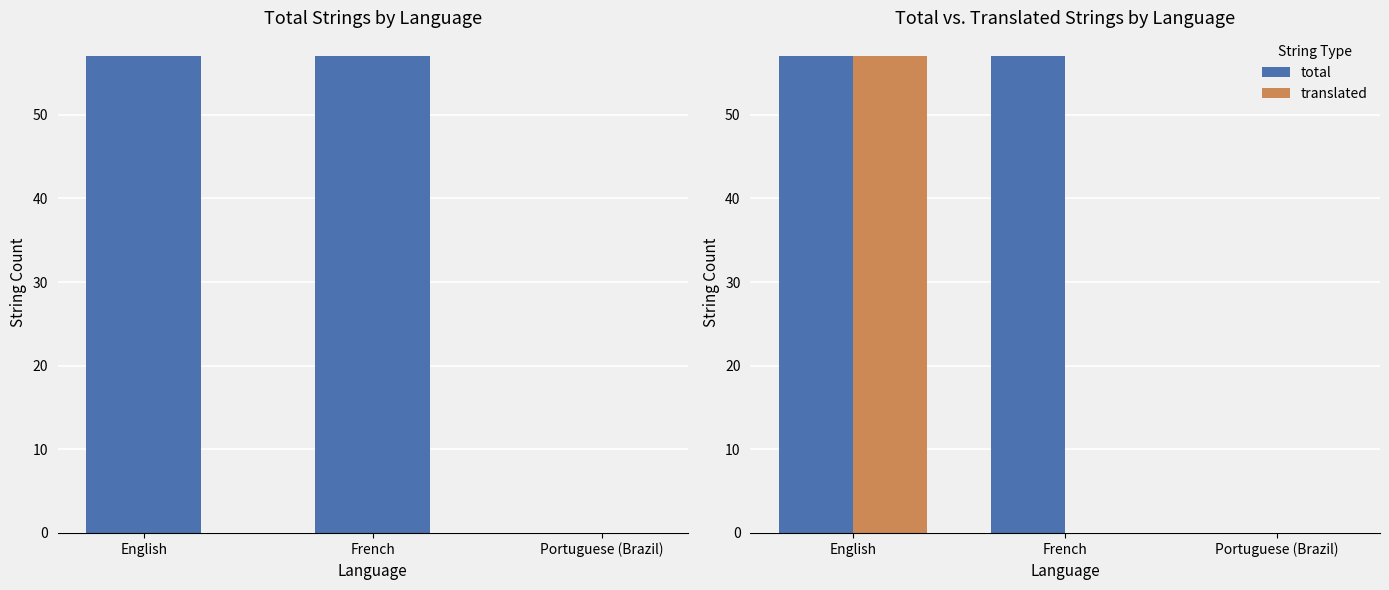

Which series has the largest total across all categories?

total